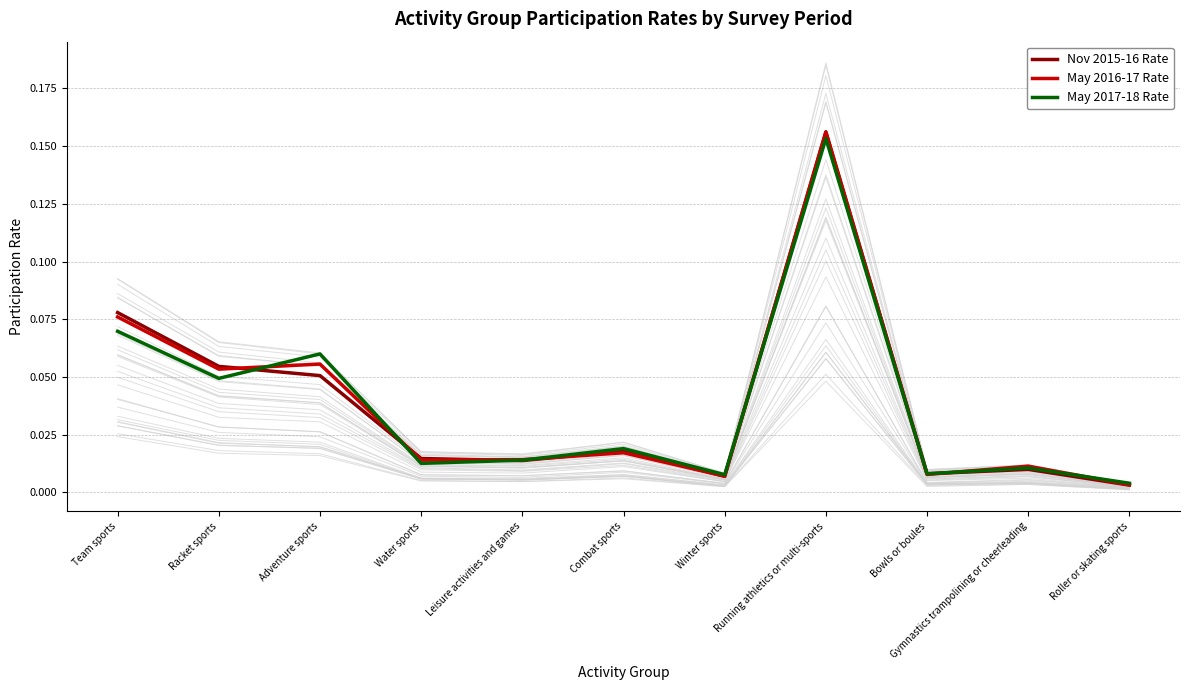

Reading left to right, transcribe all the data shown in this chart.

Nov 2015-16 Rate: Team sports=0.1	Racket sports=0.1	Adventure sports=0.1	Water sports=0.0	Leisure activities and games=0.0	Combat sports=0.0	Winter sports=0.0	Running athletics or multi-sports=0.2	Bowls or boules=0.0	Gymnastics trampolining or cheerleading=0.0	Roller or skating sports=0.0
May 2016-17 Rate: Team sports=0.1	Racket sports=0.1	Adventure sports=0.1	Water sports=0.0	Leisure activities and games=0.0	Combat sports=0.0	Winter sports=0.0	Running athletics or multi-sports=0.2	Bowls or boules=0.0	Gymnastics trampolining or cheerleading=0.0	Roller or skating sports=0.0
May 2017-18 Rate: Team sports=0.1	Racket sports=0.0	Adventure sports=0.1	Water sports=0.0	Leisure activities and games=0.0	Combat sports=0.0	Winter sports=0.0	Running athletics or multi-sports=0.2	Bowls or boules=0.0	Gymnastics trampolining or cheerleading=0.0	Roller or skating sports=0.0